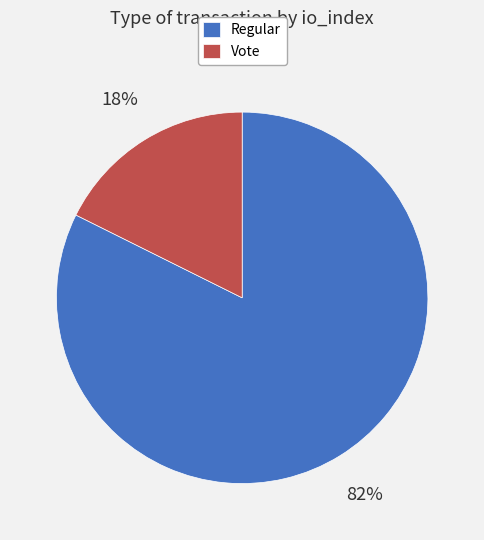

To the nearest percent, what is the combined percentage of Regular and Vote?

100%